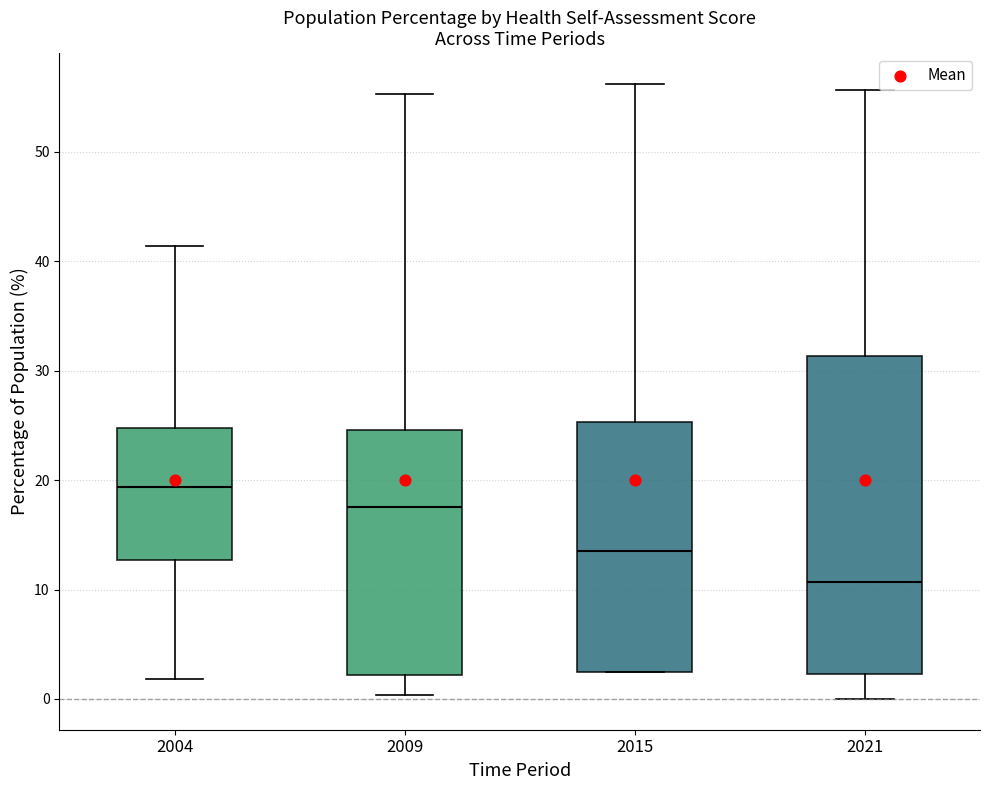

Reading left to right, read every box against the y-axis: the position of its median line, the range the box covers, and the ends of its whiskers. The values are not printed on the chart, so give them approximately, as read against the axis.

2004: median 19, box 13 to 25, whiskers 2 to 41
2009: median 18, box 2 to 25, whiskers 0 to 55
2015: median 14, box 2 to 25, whiskers 2 to 56
2021: median 11, box 2 to 31, whiskers 0 to 56